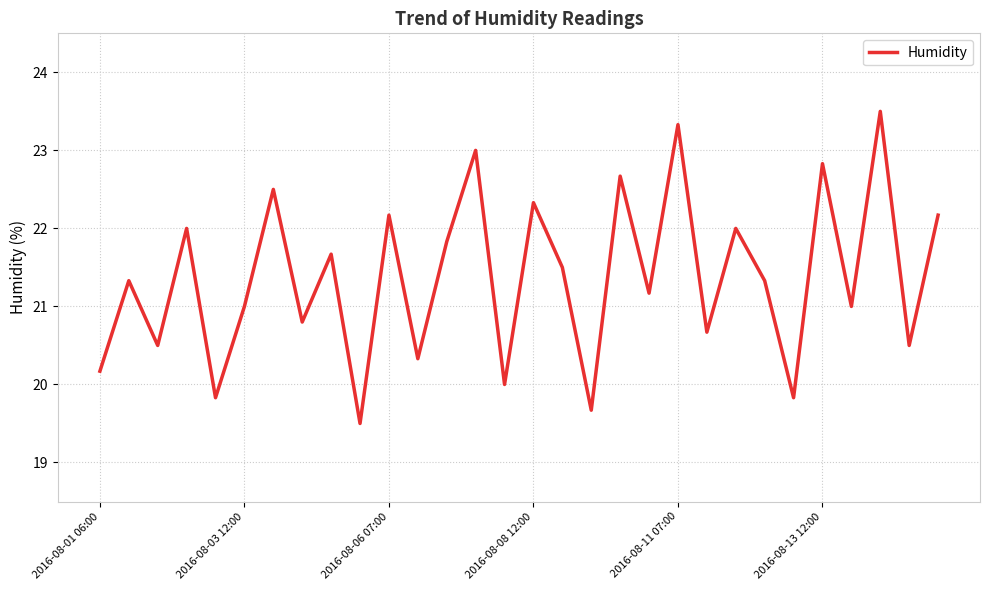

What is the greatest value displayed?

23.5